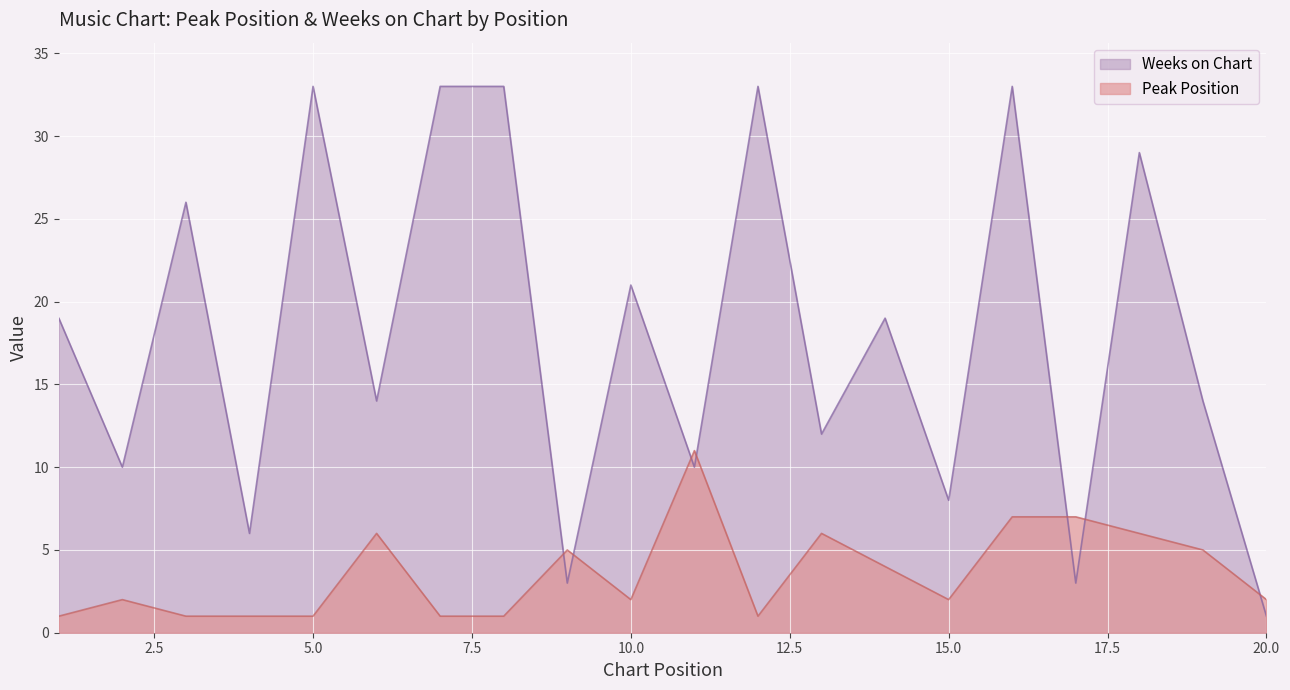

Which series has the largest range (max minus min)?

Weeks on Chart